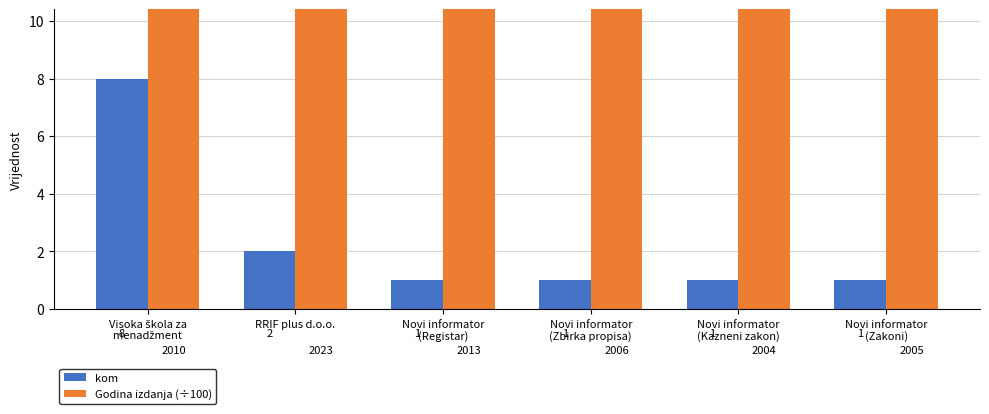

Reading left to right, transcribe all the data shown in this chart.

kom: Visoka škola za
menadžment=8.0	RRIF plus d.o.o.=2.0	Novi informator
(Registar)=1.0	Novi informator
(Zbirka propisa)=1.0	Novi informator
(Kazneni zakon)=1.0	Novi informator
(Zakoni)=1.0
Godina izdanja (÷100): Visoka škola za
menadžment=20.1	RRIF plus d.o.o.=20.2	Novi informator
(Registar)=20.1	Novi informator
(Zbirka propisa)=20.1	Novi informator
(Kazneni zakon)=20.0	Novi informator
(Zakoni)=20.1